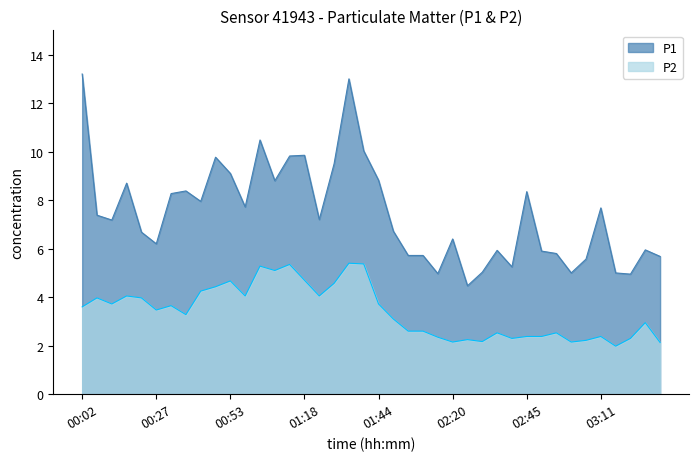

The value of P2 at 01:54 is 2.6. True or false?

True